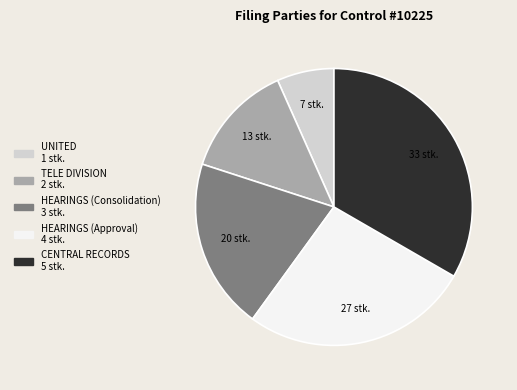

Does any single category account for the majority?

No